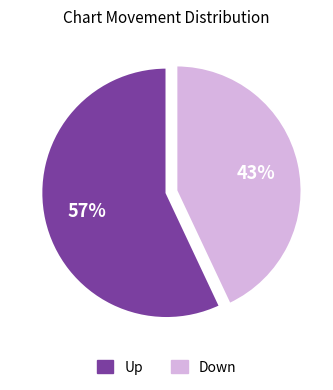

Count the number of slices in the pie.

2